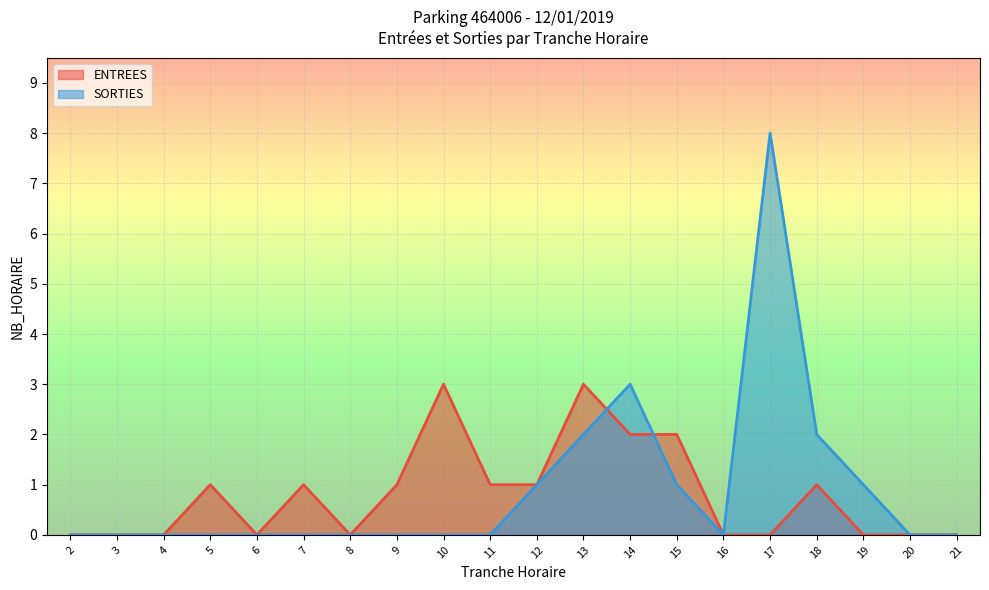

Reading left to right, what are all the values shown in this chart?

ENTREES: 2=0	3=0	4=0	5=1	6=0	7=1	8=0	9=1	10=3	11=1	12=1	13=3	14=2	15=2	16=0	17=0	18=1	19=0	20=0	21=0
SORTIES: 2=0	3=0	4=0	5=0	6=0	7=0	8=0	9=0	10=0	11=0	12=1	13=2	14=3	15=1	16=0	17=8	18=2	19=1	20=0	21=0